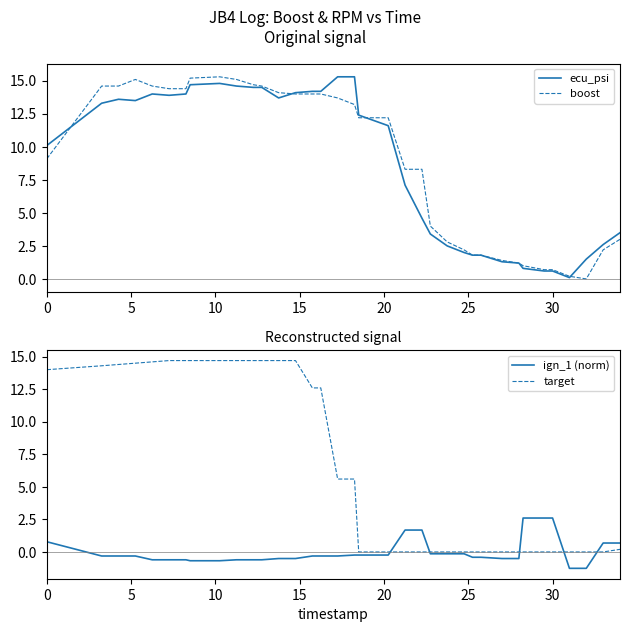

How many data points in ecu_psi are above 12?

18